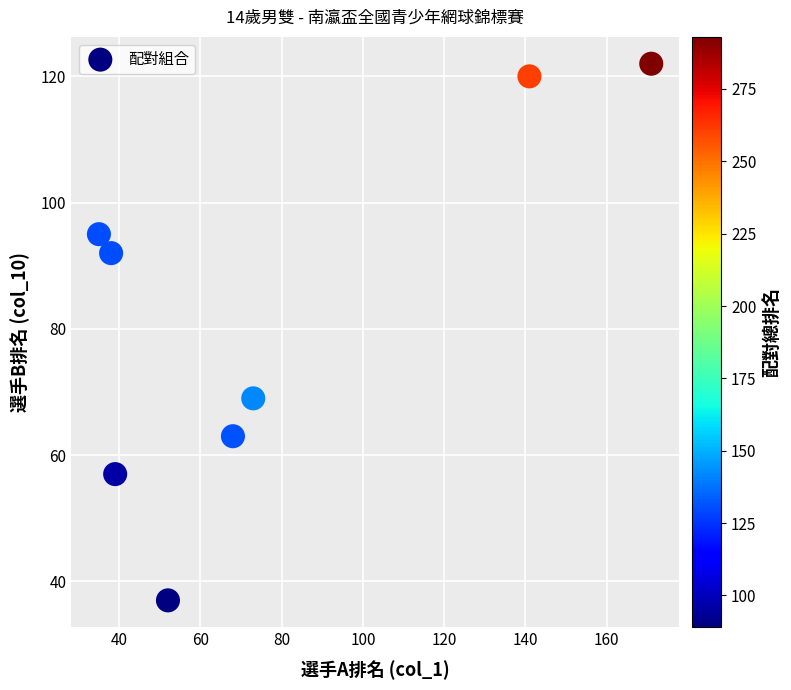

What Y value in the scatter plot is closest to 79?

69